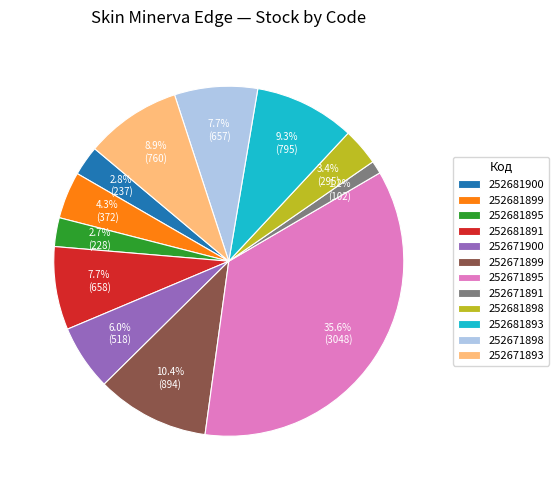

What is the smallest slice in the pie chart?

252671891